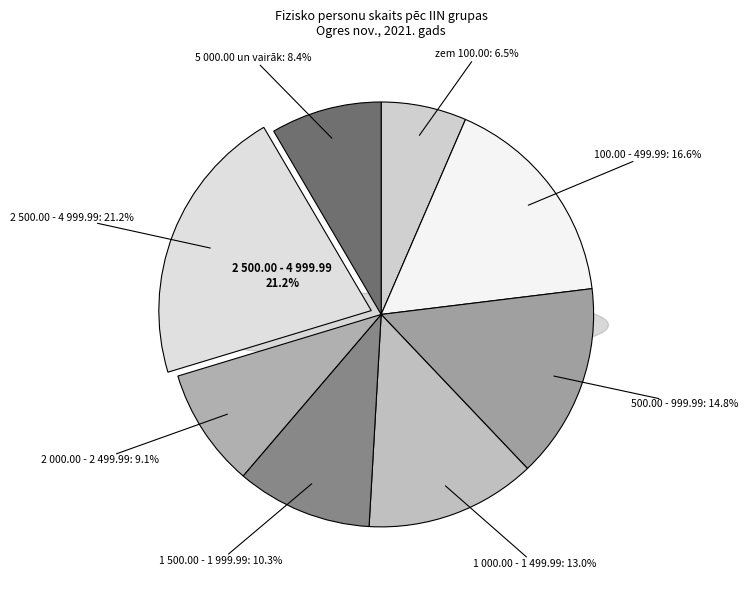

Combined, do 500.00 - 999.99 and 1 000.00 - 1 499.99 account for over 50%?

No